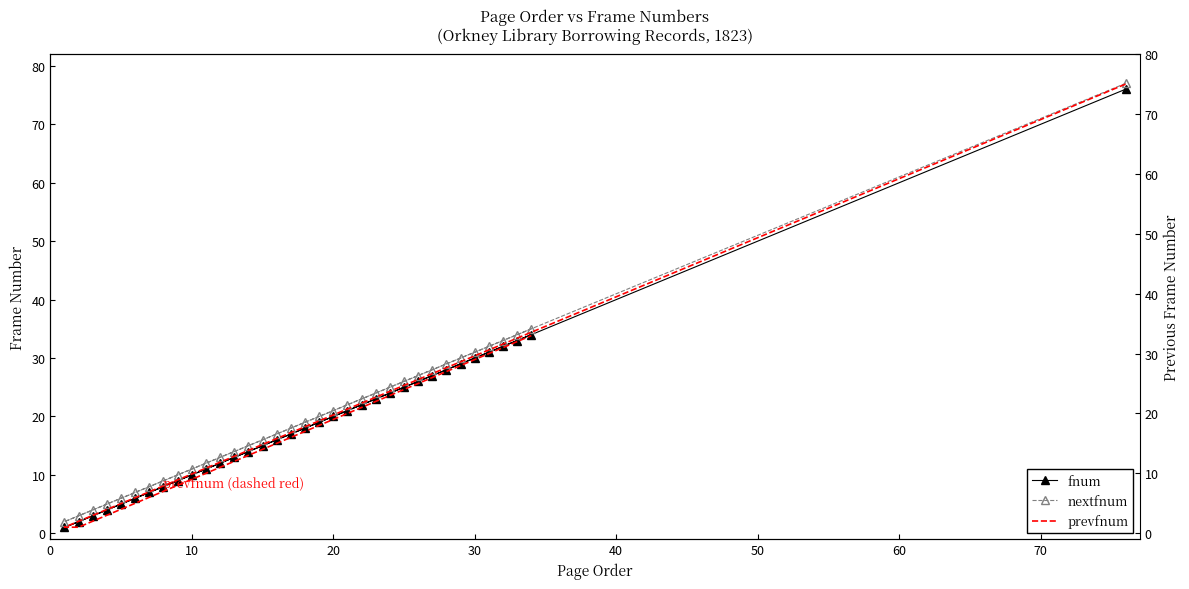

True or false: fnum and nextfnum intersect in this chart.

False